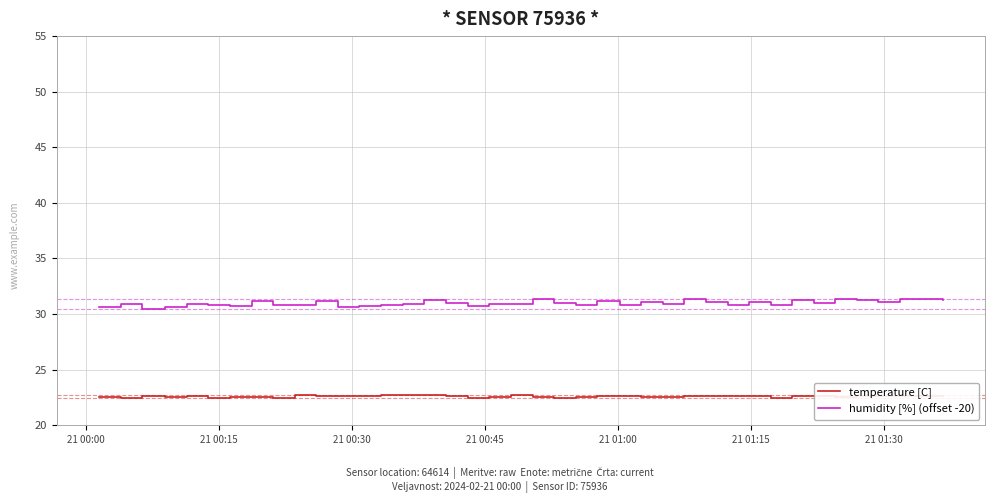

Which series has the widest spread of values?

humidity [%] (offset -20)